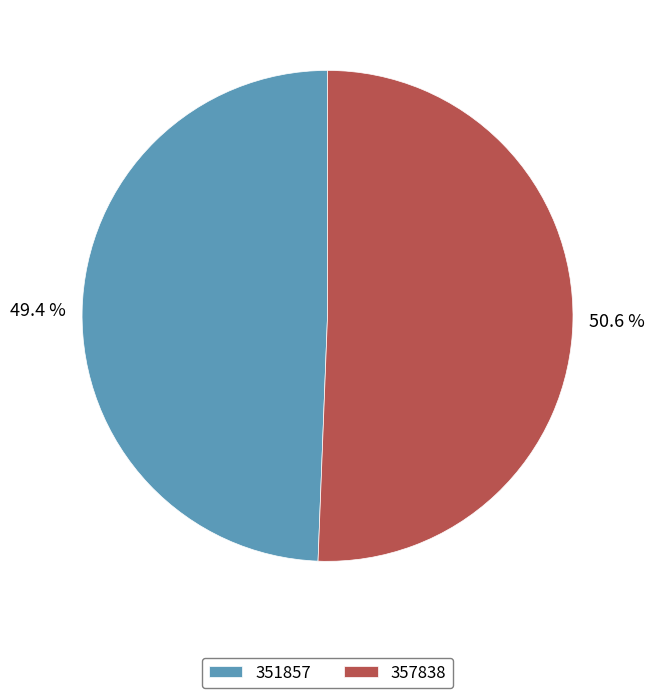

Which category has the biggest portion of the pie?

357838